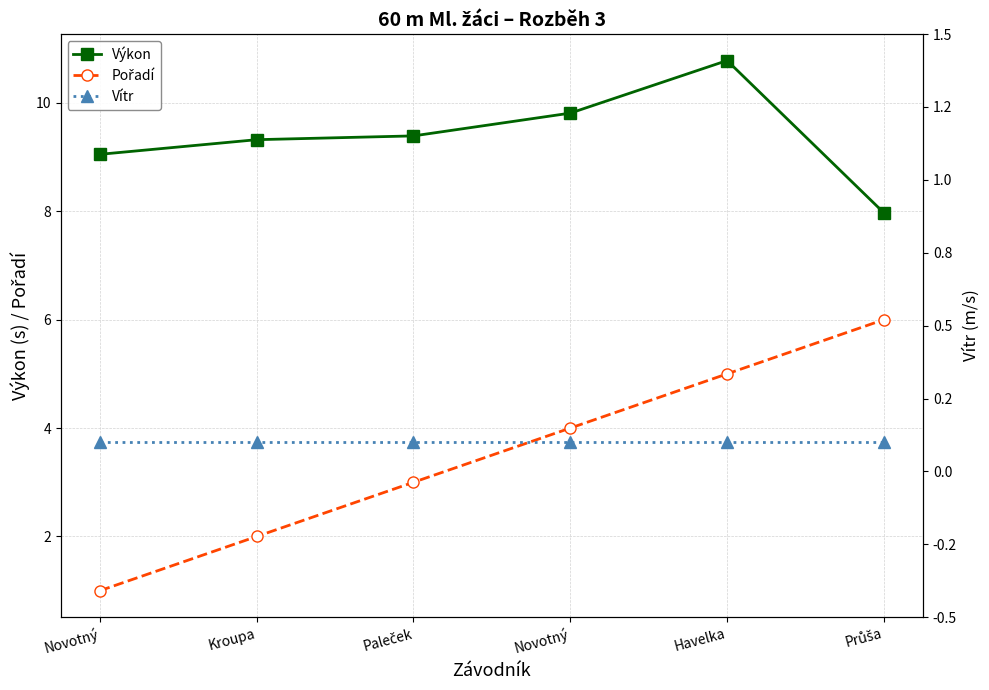

How many lines are shown in the chart?

3